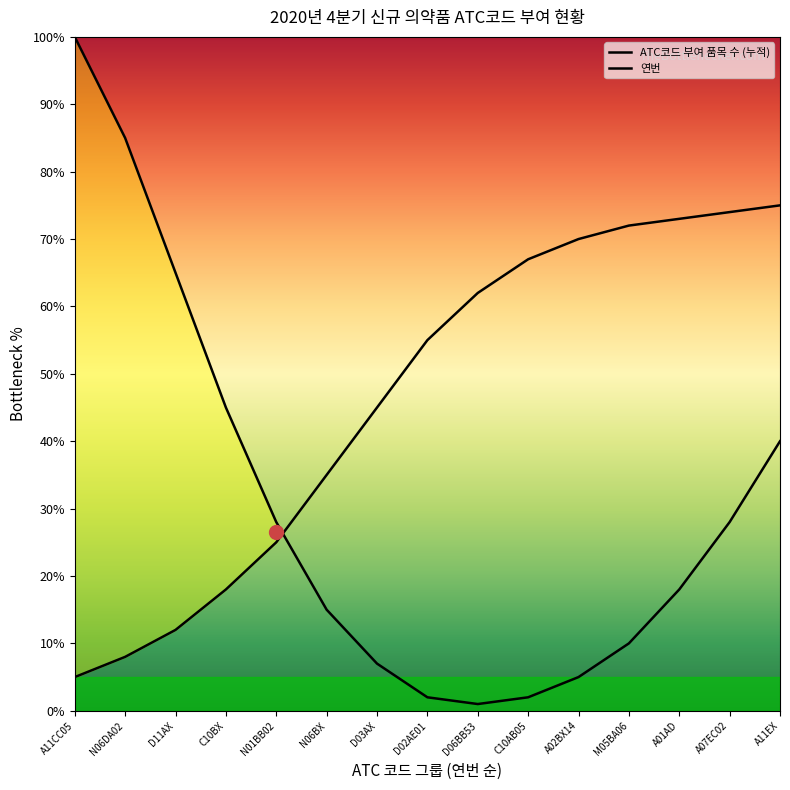

What is the sum of all ATC코드 부여 품목 수 (누적) values?

451